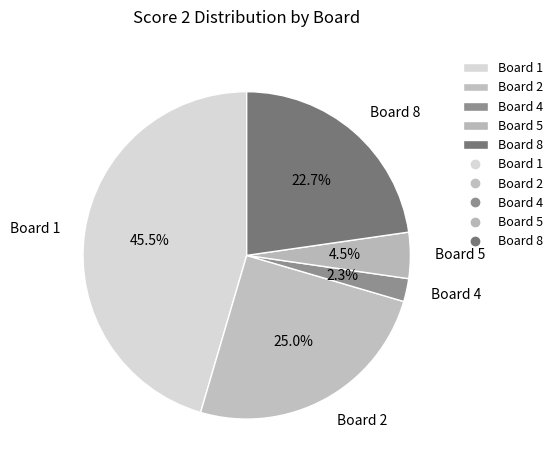

To the nearest percent, what percentage of the pie is Board 4?

2%